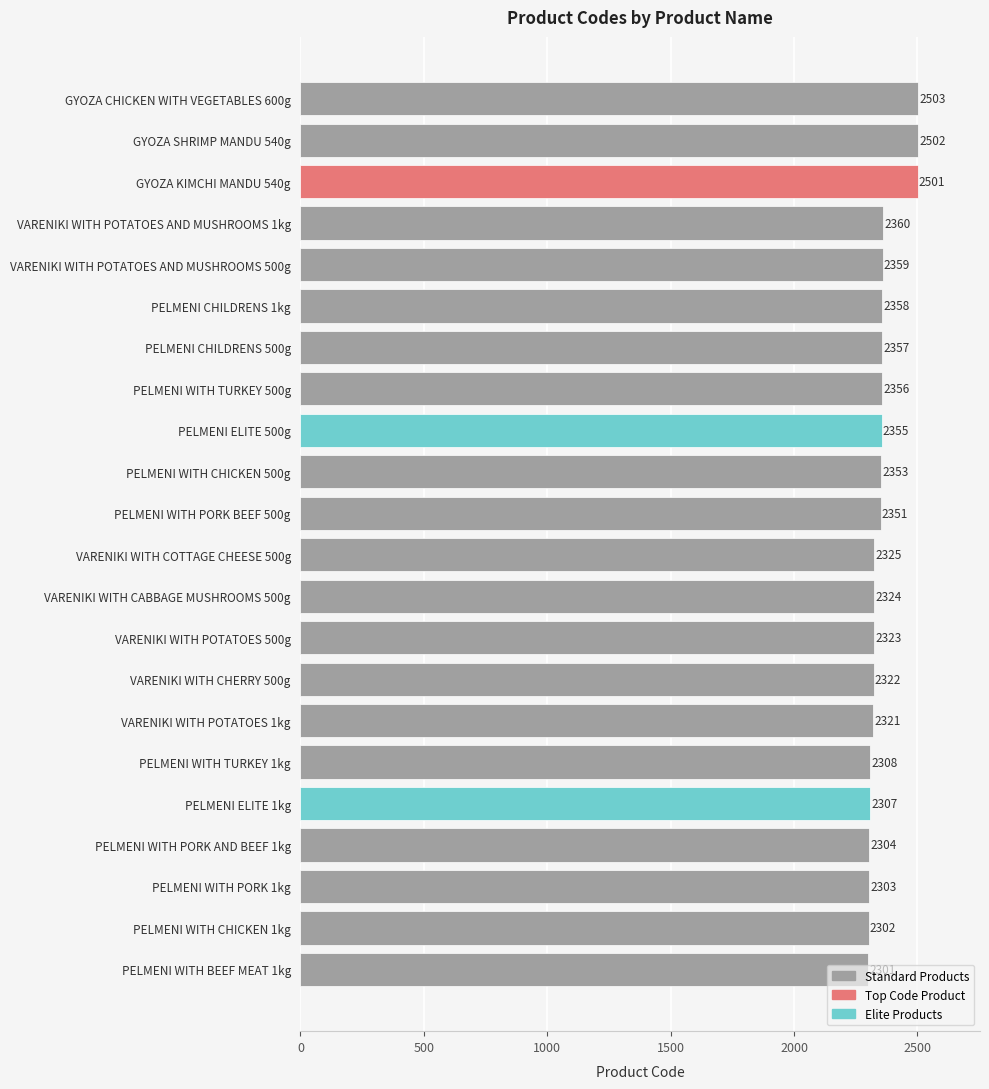

The chart shows a value of 3482 at VARENIKI WITH POTATOES AND MUSHROOMS 500g. True or false?

False